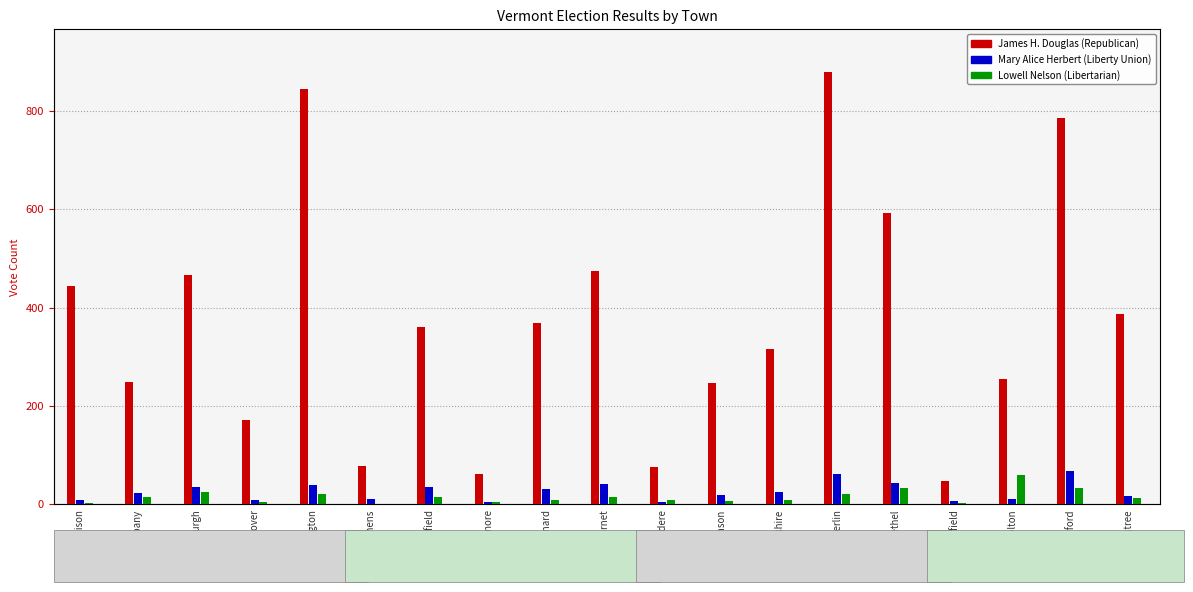

What is the difference between the Mary Alice Herbert values at Bakersfield and Berkshire?

10